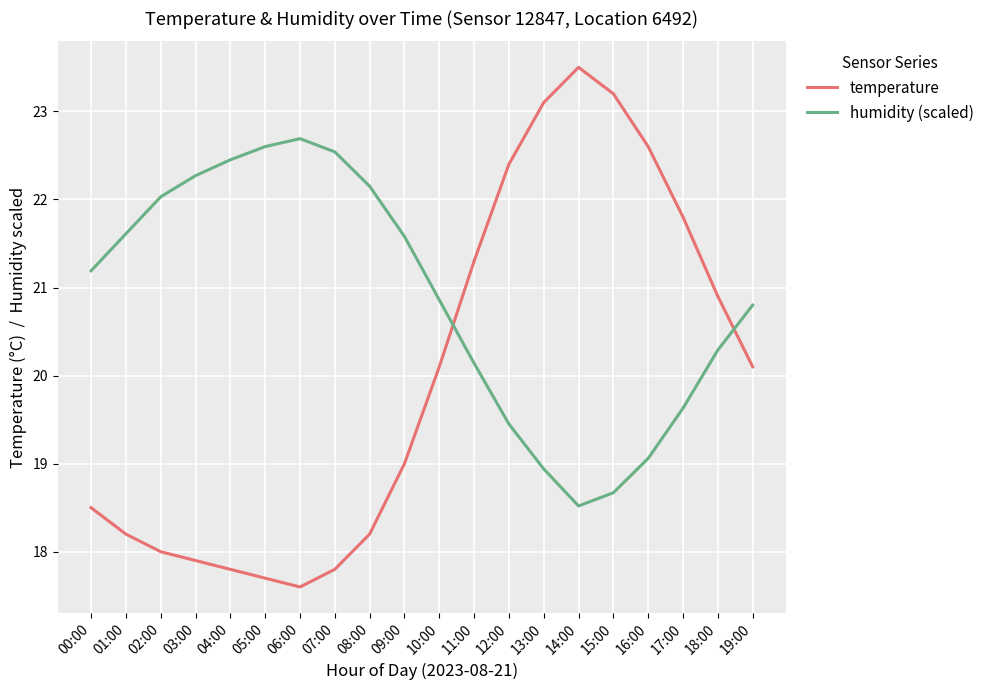

True or false: humidity (scaled) has more than 0 points higher than both neighbors.

True